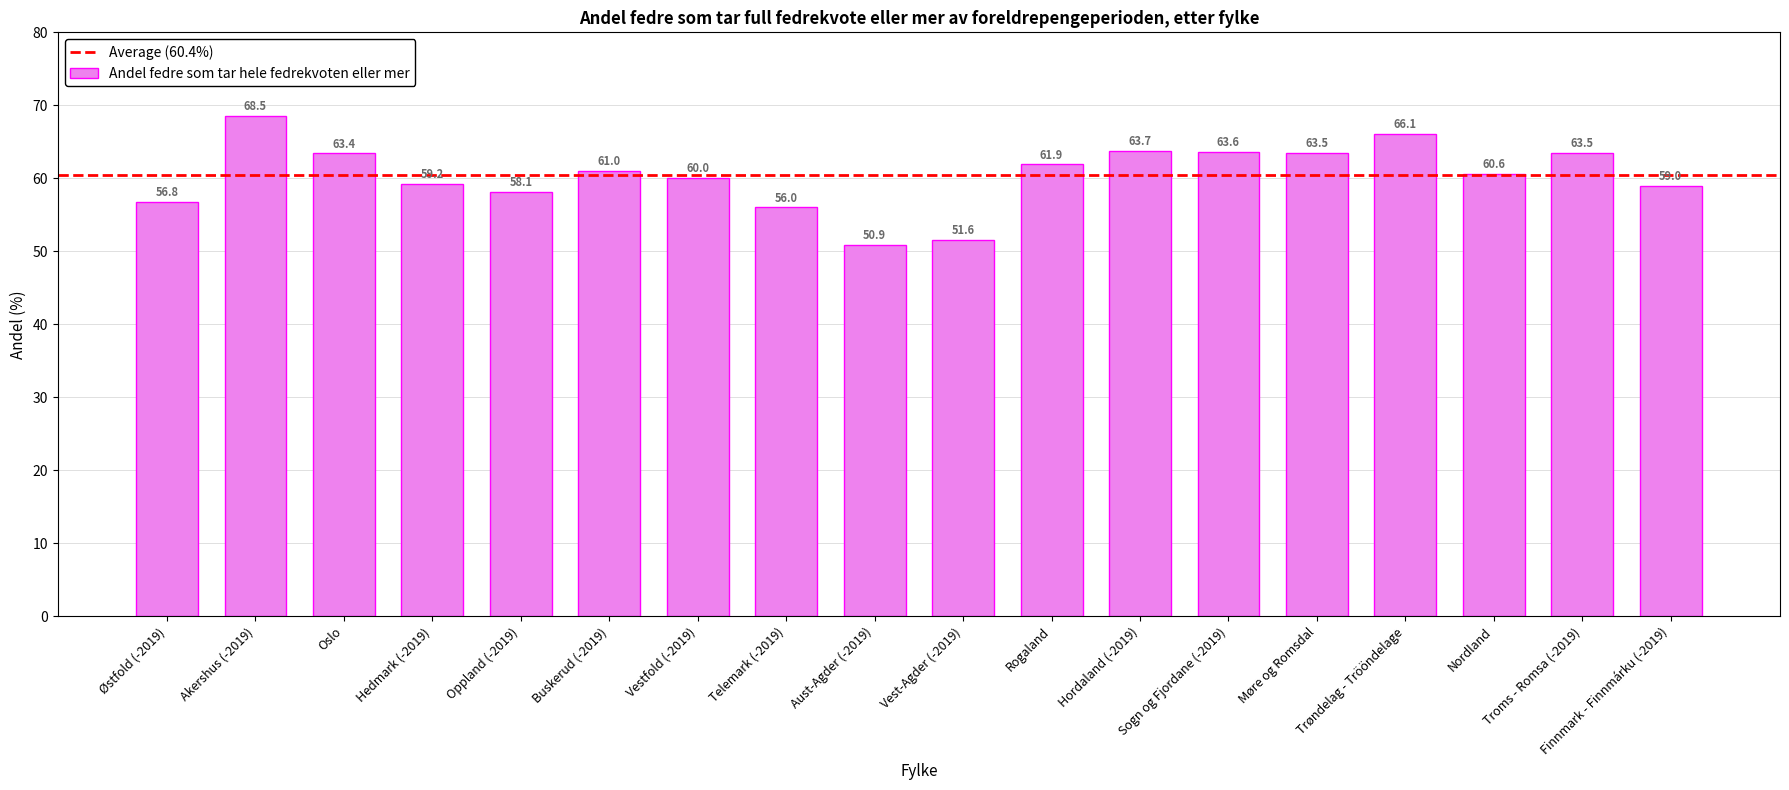

What is the label of the 5th bar from the right?

Møre og Romsdal